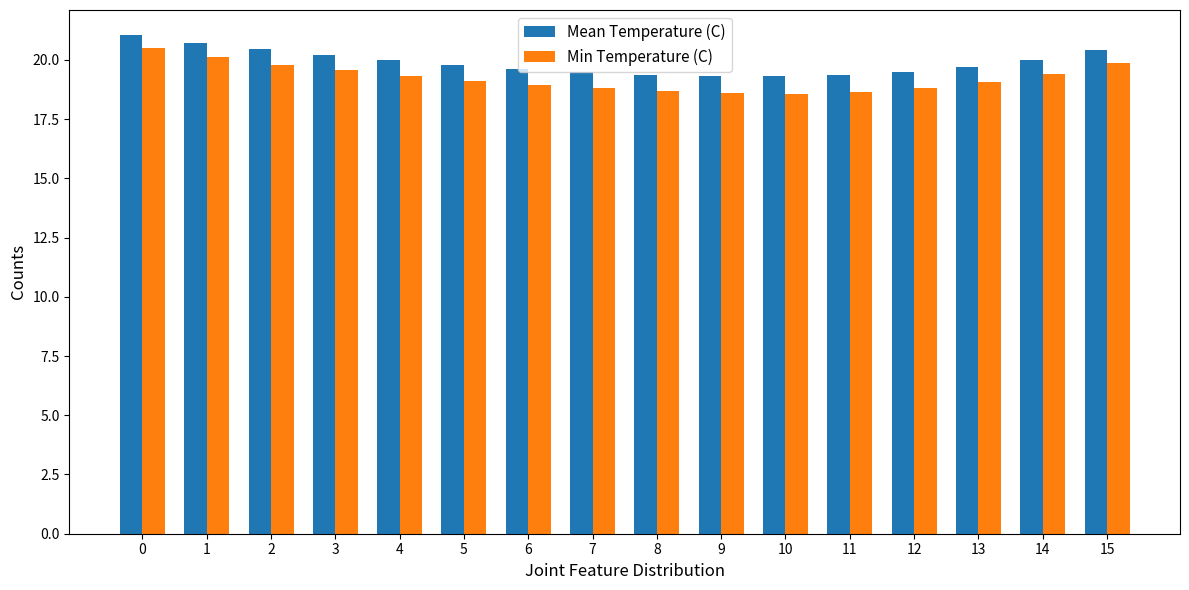

What is the sum of the Min Temperature (C) values at 6 and 12?

37.8